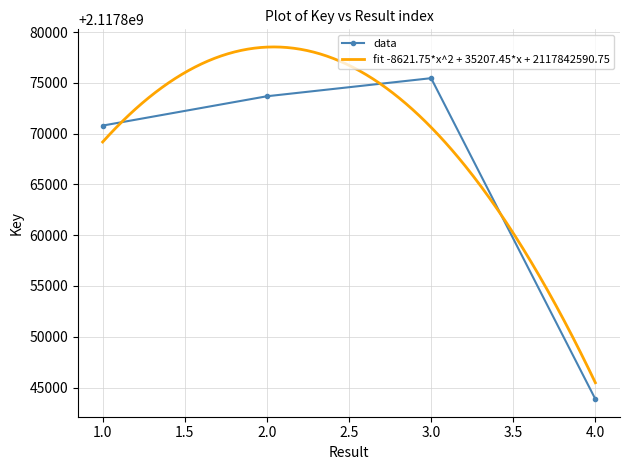

At which category does the chart reach its minimum across all series?

4